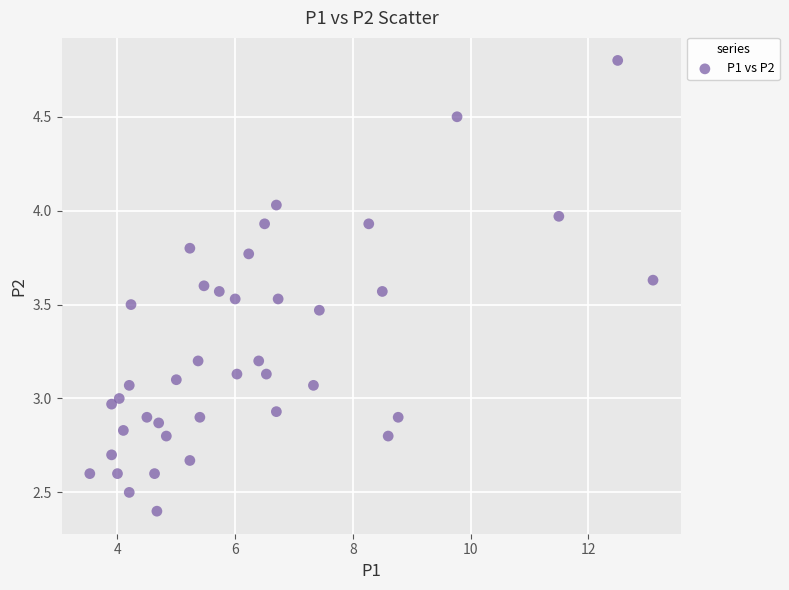

What is the range of Y values (max minus min)?

2.4